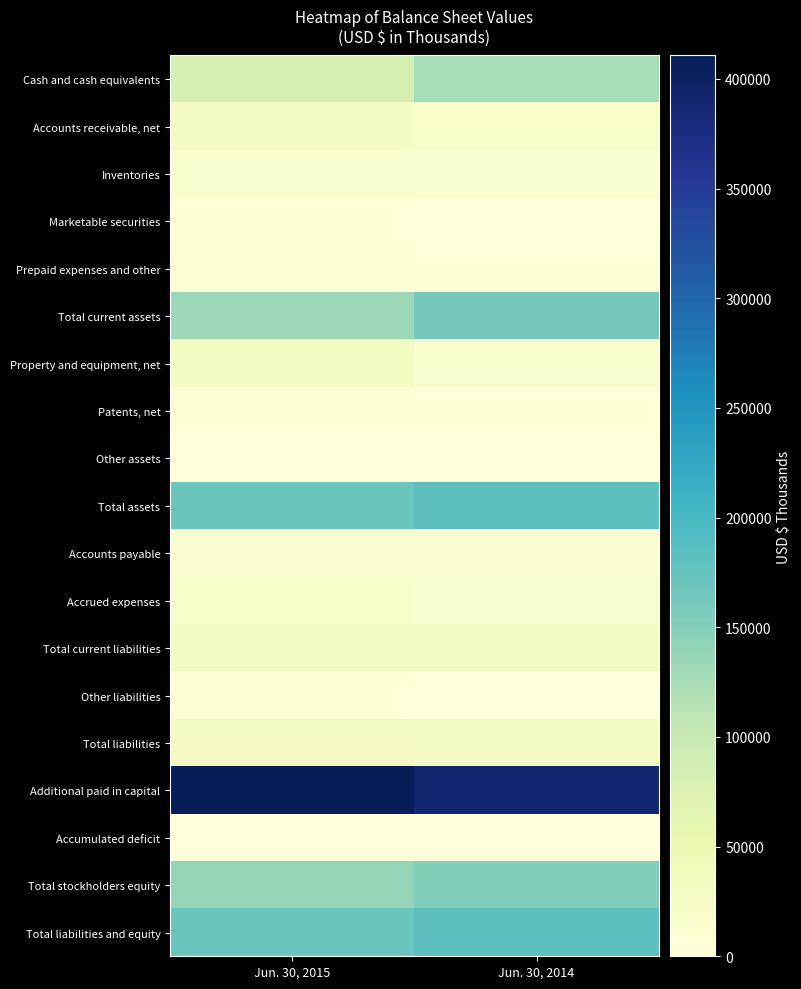

Which category has the lowest value across all series?

Jun. 30, 2014